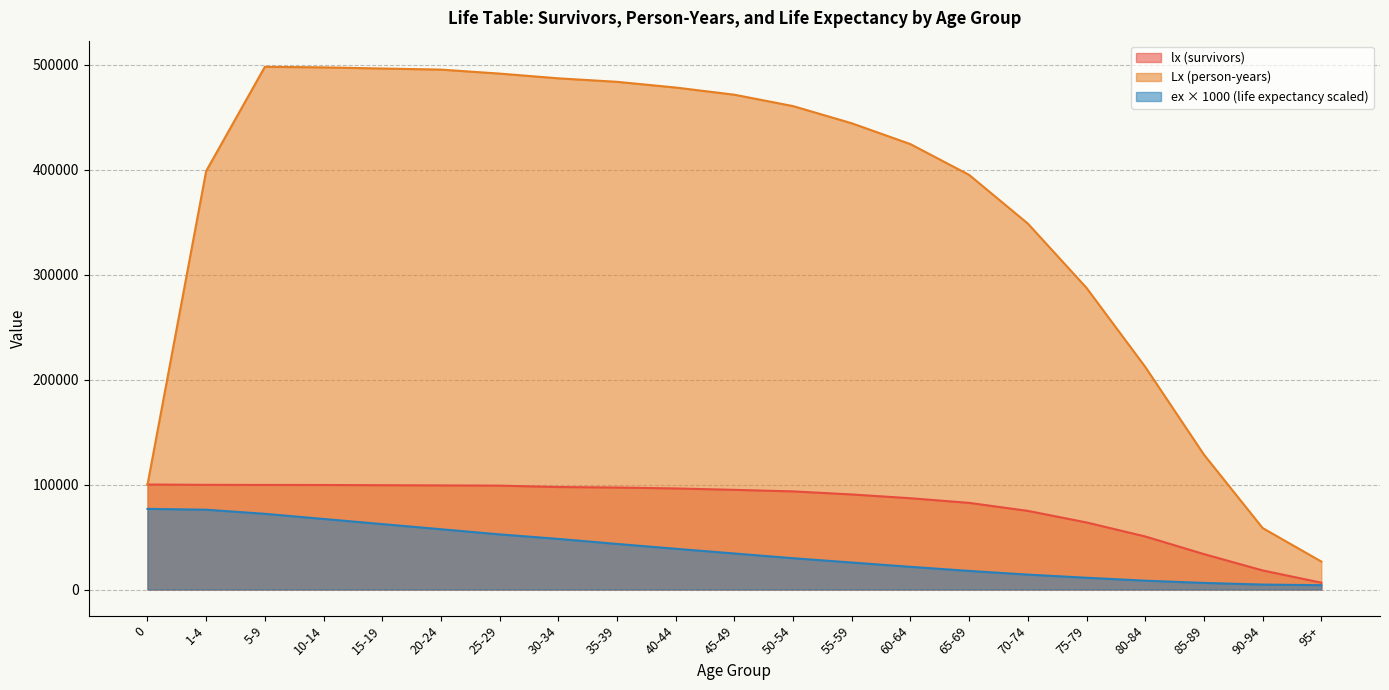

Reading left to right, extract all data points from this chart.

lx (survivors): 0=100000	1-4=99687	5-9=99604	10-14=99536	15-19=99332	20-24=99132	25-29=98924	30-34=97606	35-39=97105	40-44=96257	45-49=94912	50-54=93445	55-59=90521	60-64=86926	65-69=82504	70-74=74882	75-79=63858	80-84=50512	85-89=33718	90-94=18169	95+=6476
Lx (person-years): 0=99756	1-4=398554	5-9=497828	10-14=497285	15-19=496195	20-24=495161	25-29=491349	30-34=486852	35-39=483525	40-44=478082	45-49=471243	50-54=460395	55-59=444032	60-64=424177	65-69=394855	70-74=348507	75-79=287230	80-84=212017	85-89=128472	90-94=58548	95+=26619
ex (life expectancy): 0=76800	1-4=76000	5-9=72100	10-14=67200	15-19=62300	20-24=57400	25-29=52500	30-34=48200	35-39=43400	40-44=38800	45-49=34300	50-54=29800	55-59=25700	60-64=21600	65-69=17700	70-74=14200	75-79=11200	80-84=8400	85-89=6300	90-94=4700	95+=4100